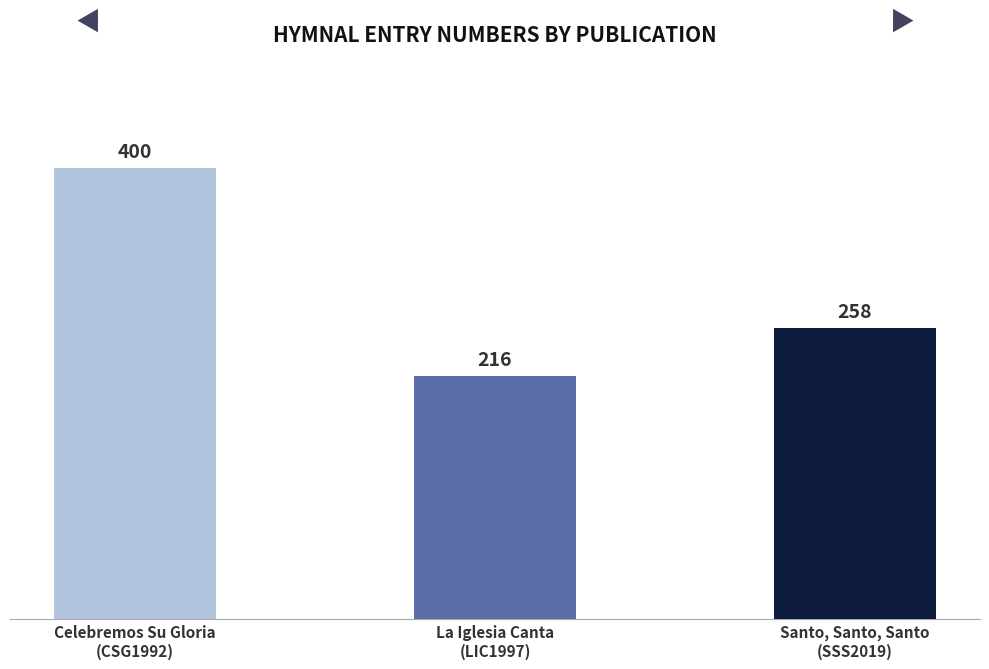

The chart shows a value of 645 at Celebremos Su Gloria
(CSG1992). True or false?

False